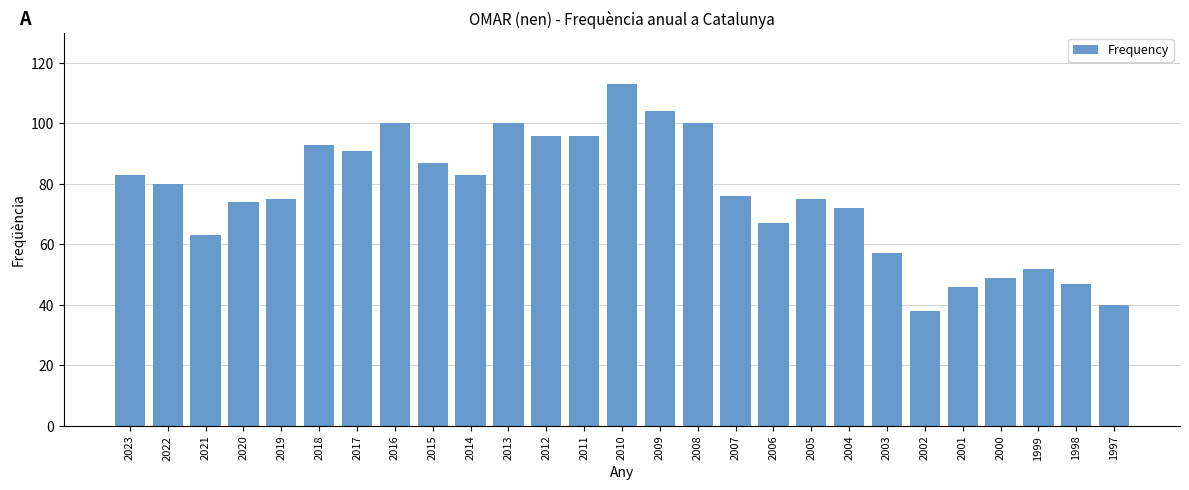

What is the average value?

76